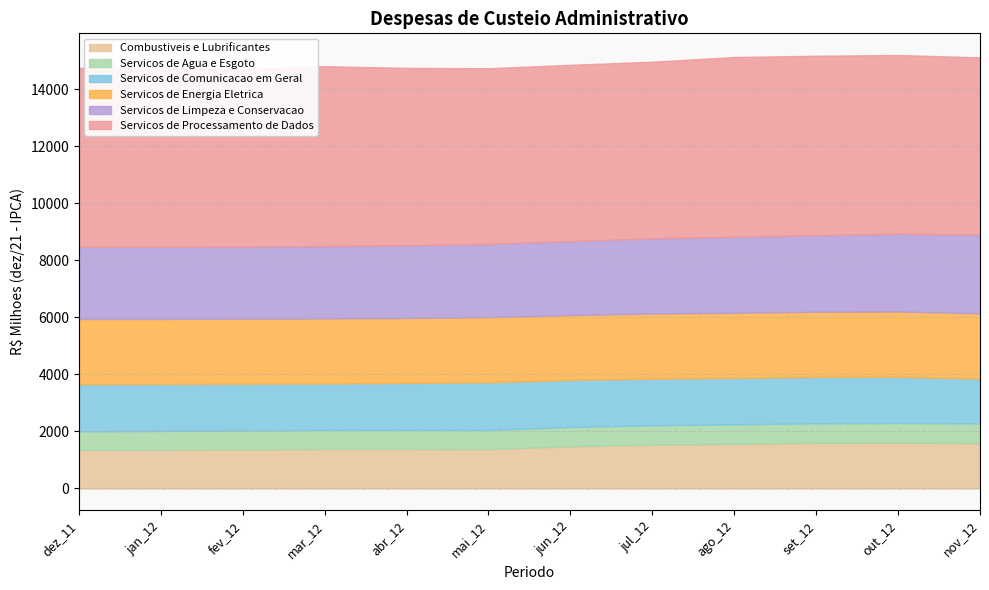

Which category has the lowest value in the Servicos de Agua e Esgoto series?

dez_11